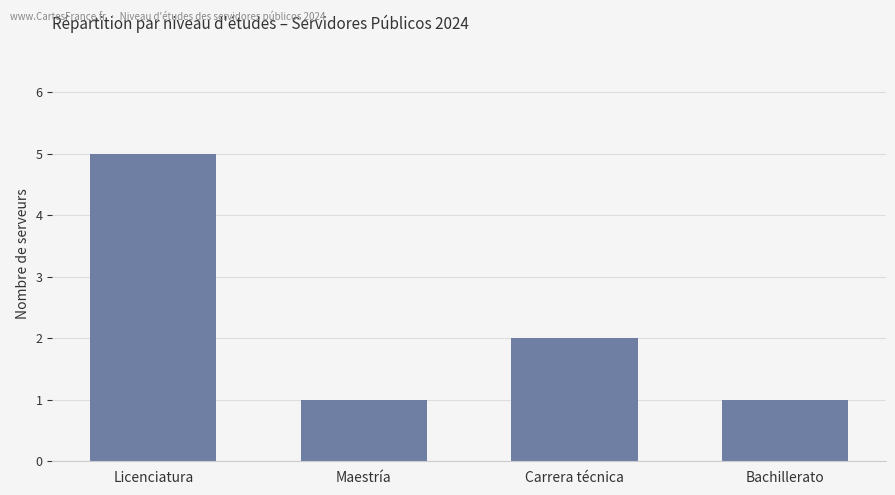

Which has a higher value, Licenciatura or Carrera técnica?

Licenciatura